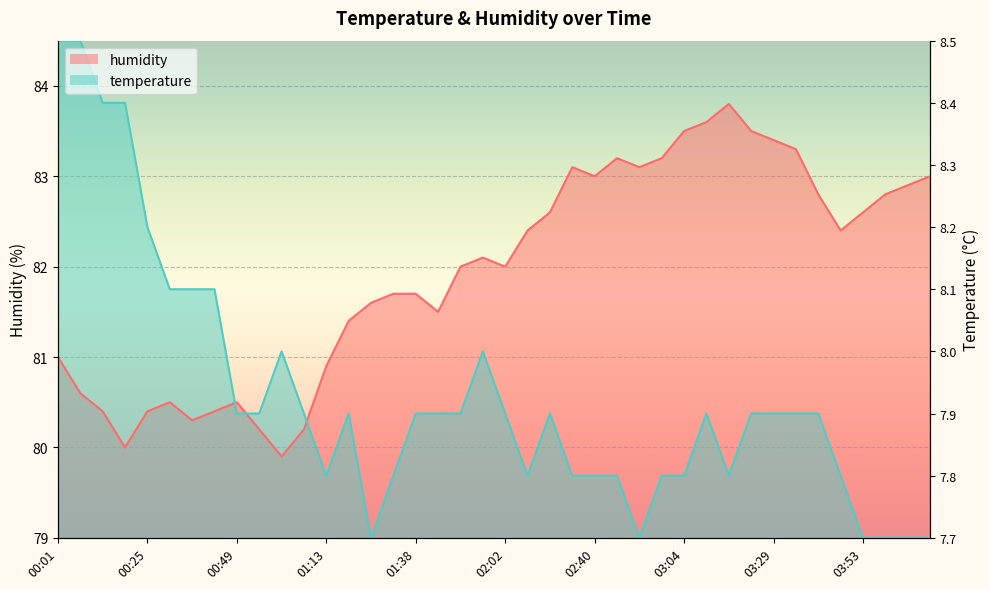

List the series in order of their peak value, highest first.

temperature, humidity